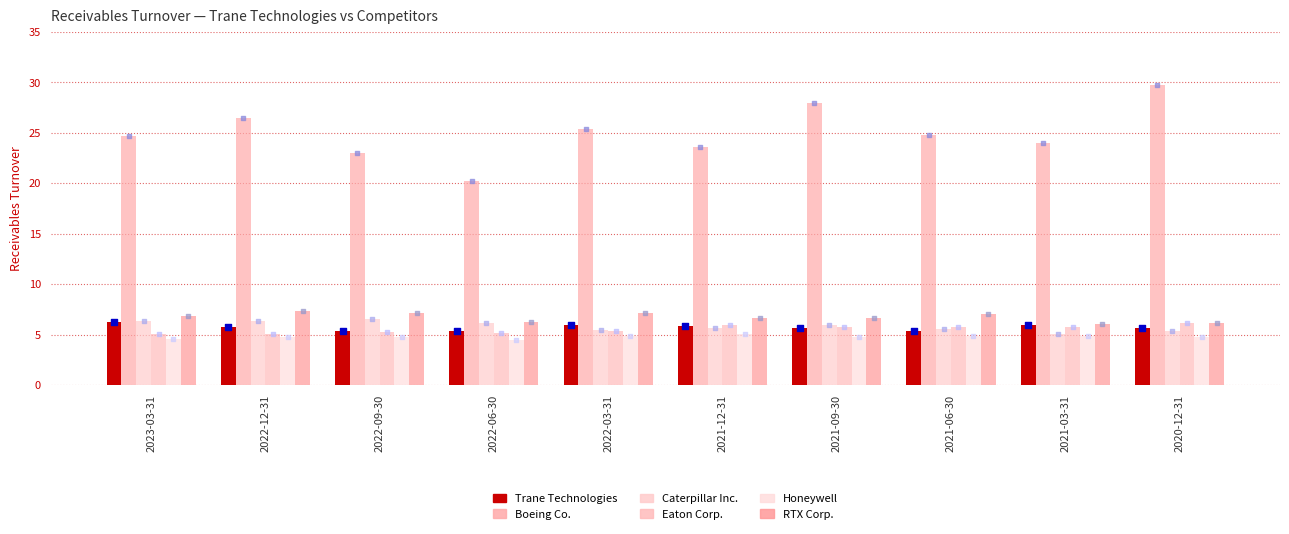

Which series reaches the minimum Y coordinate?

Honeywell